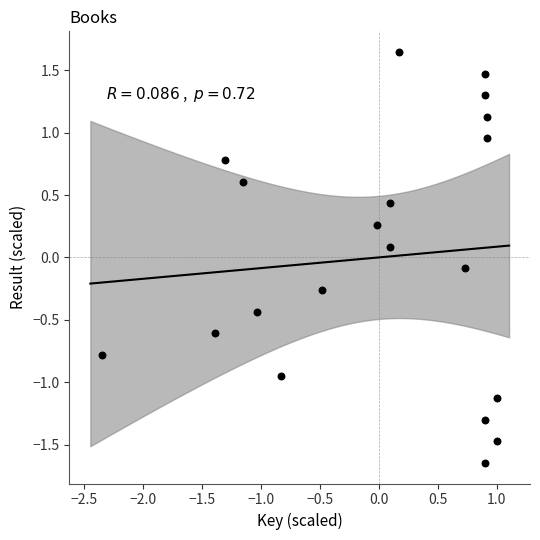

What is the range of Y values (max minus min)?

3.3